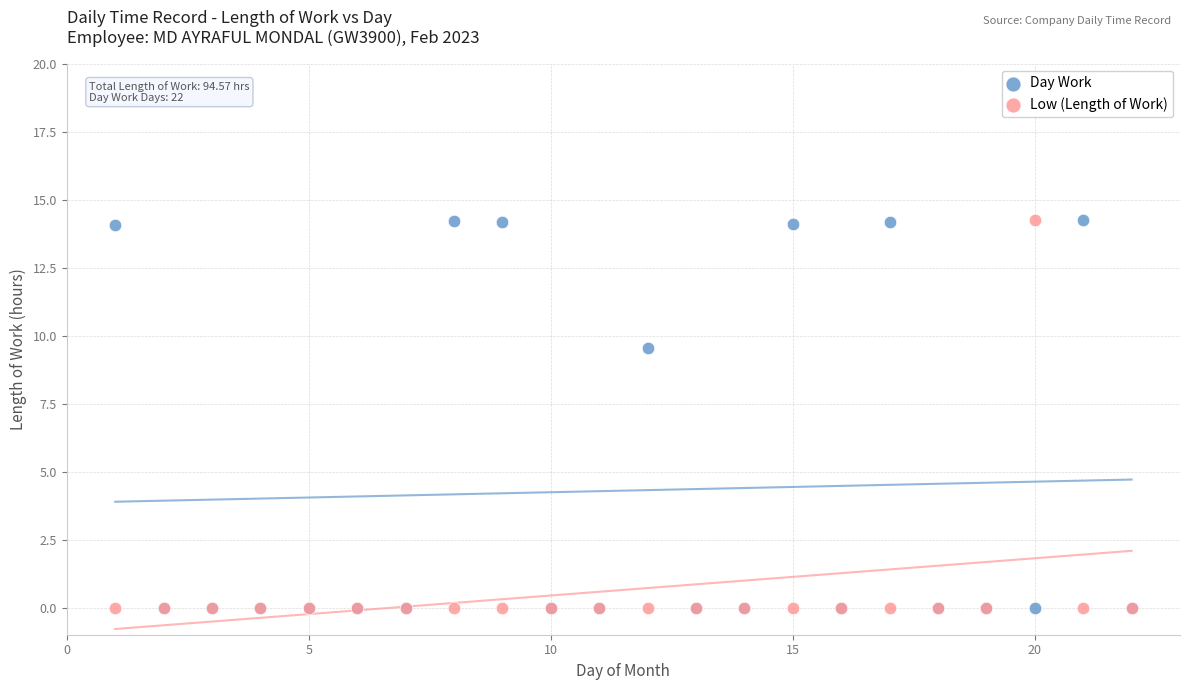

Across all series, what Y value is closest to 7?

9.6